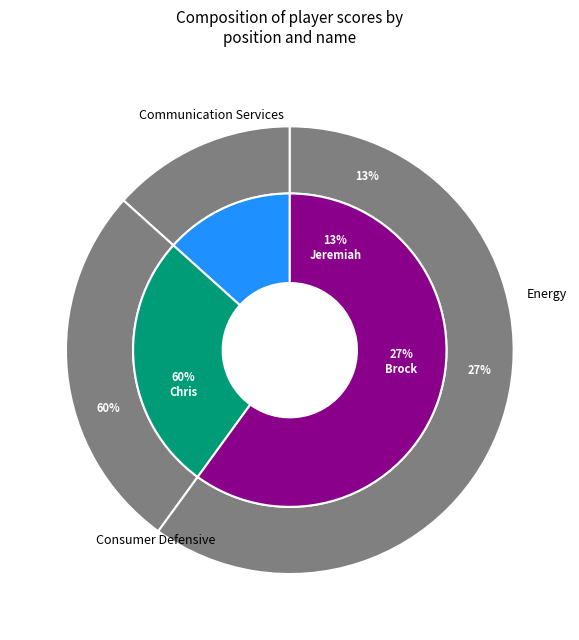

Rank the categories by value from lowest to highest.

Jeremiah Roelkey, Brock Milligan, Chris Fox